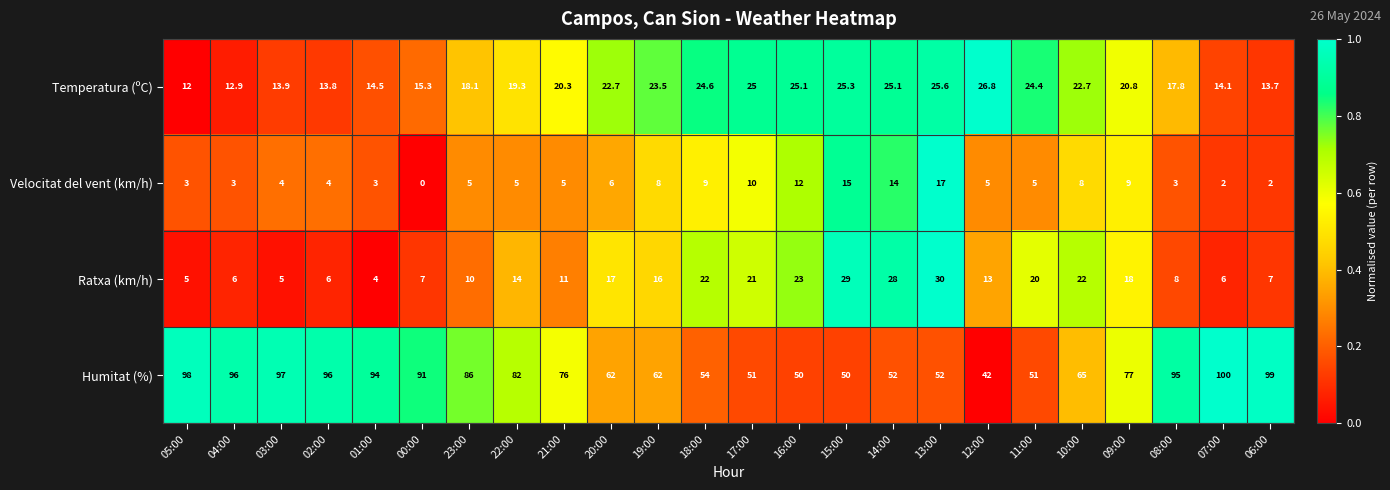

What is the difference between the second highest and second lowest values in the Ratxa (km/h) series?

24.0